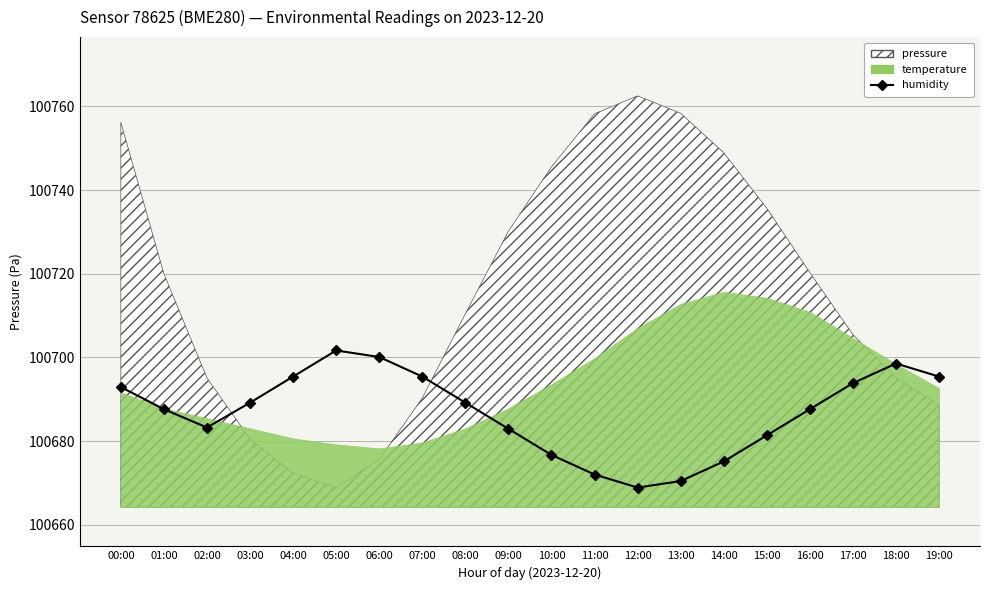

Reading left to right, list all the values displayed in this chart.

100692.9	100687.6	100683.3	100689.2	100695.4	100701.7	100700.1	100695.4	100689.2	100682.9	100676.7	100672.0	100668.9	100670.5	100675.1	100681.4	100687.6	100693.9	100698.5	100695.4